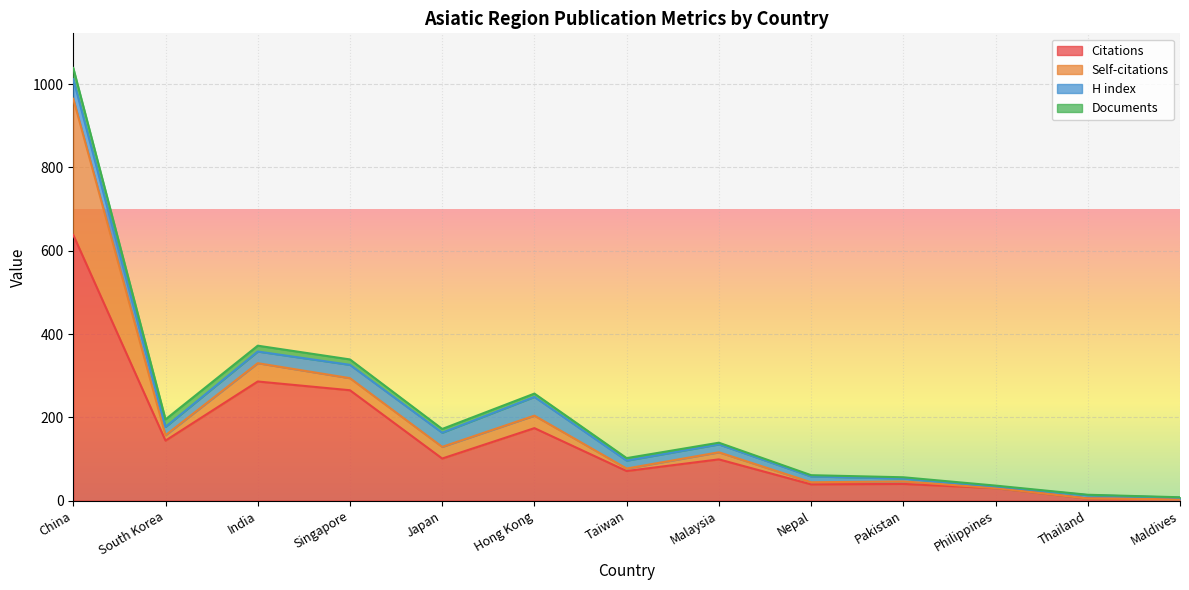

Reading left to right, transcribe all the data shown in this chart.

Citations: China=638	South Korea=144	India=286	Singapore=265	Japan=101	Hong Kong=174	Taiwan=71	Malaysia=99	Nepal=39	Pakistan=40	Philippines=30	Thailand=5	Maldives=3
Self-citations: China=327	South Korea=13	India=44	Singapore=29	Japan=28	Hong Kong=30	Taiwan=6	Malaysia=17	Nepal=5	Pakistan=6	Philippines=0	Thailand=0	Maldives=0
H index: China=47	South Korea=20	India=28	Singapore=32	Japan=34	Hong Kong=45	Taiwan=19	Malaysia=19	Nepal=14	Pakistan=7	Philippines=4	Thailand=8	Maldives=4
Documents: China=27	South Korea=18	India=14	Singapore=13	Japan=9	Hong Kong=8	Taiwan=6	Malaysia=4	Nepal=3	Pakistan=3	Philippines=2	Thailand=1	Maldives=1